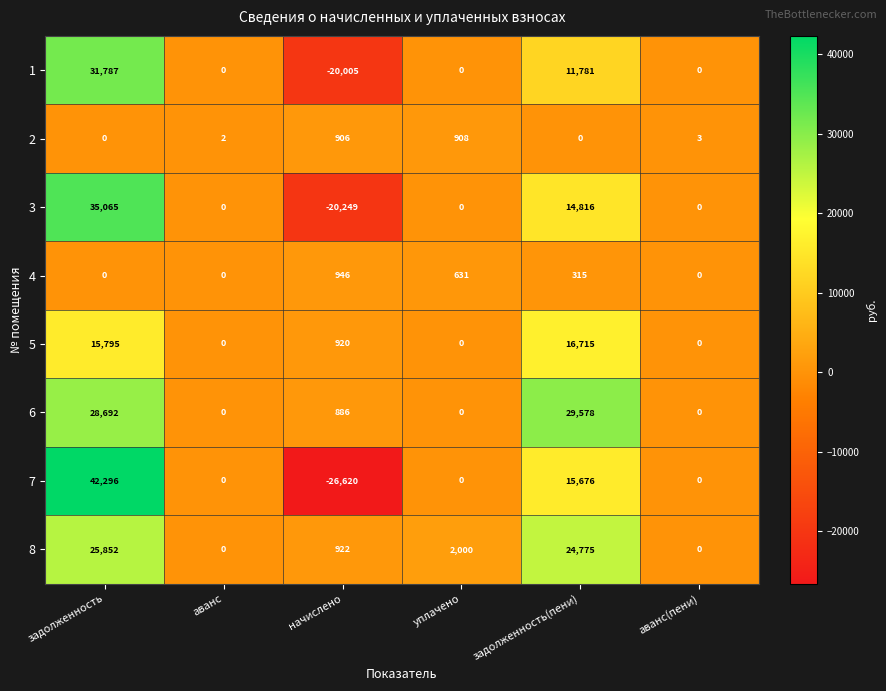

How many values in the 7 series are below 0?

1